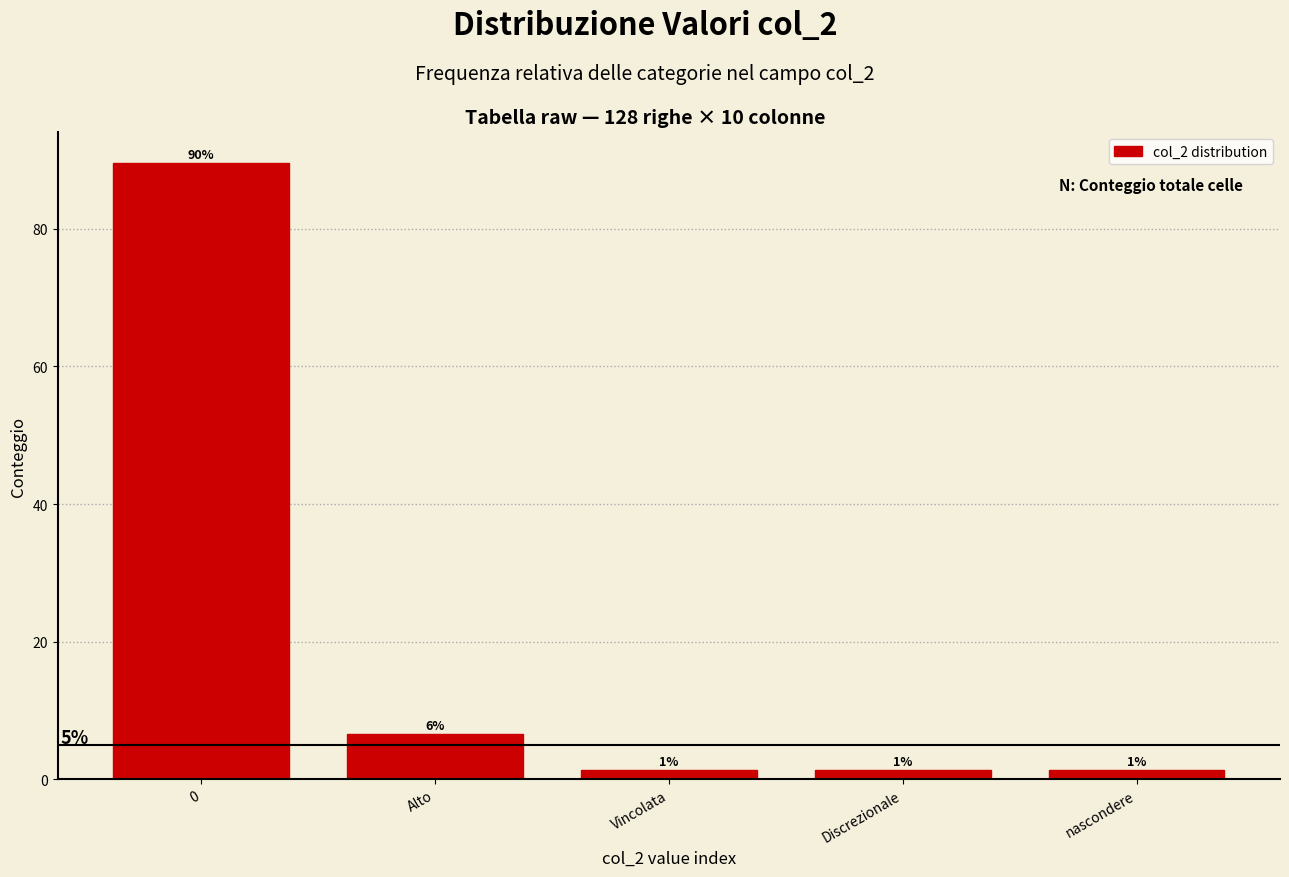

How many bars are there in total?

5